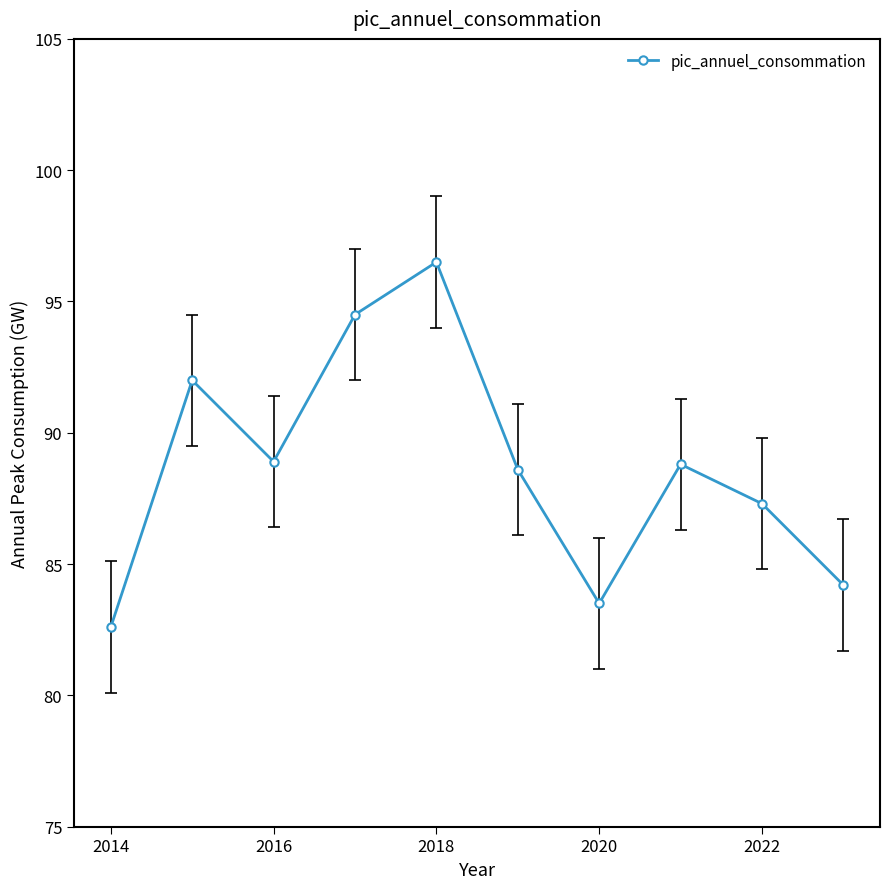

What is the smallest value displayed?

82.6